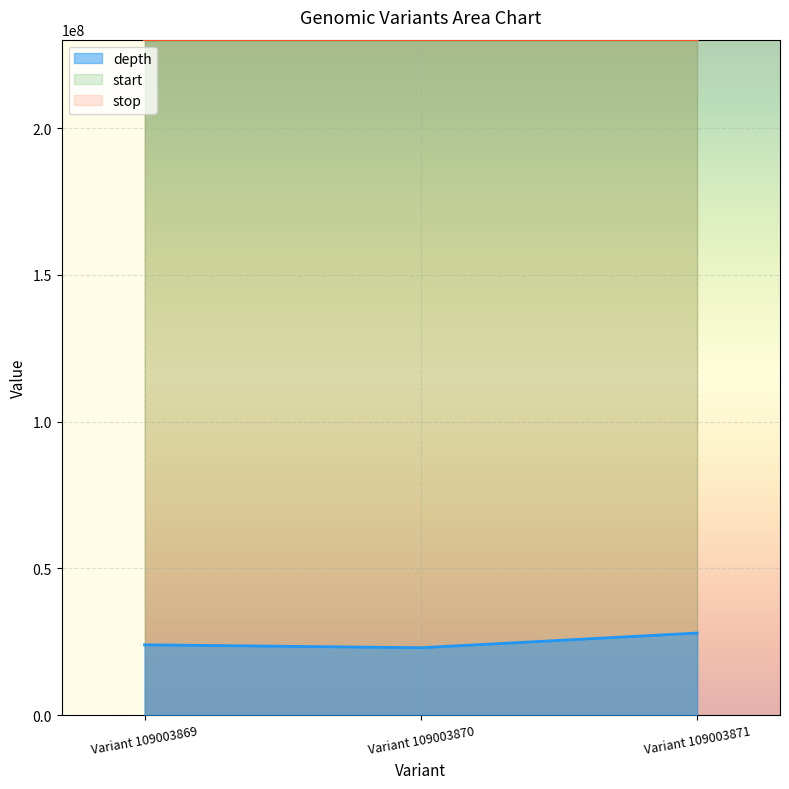

Is it true that depth equals 11535061 at Variant 109003870?

False